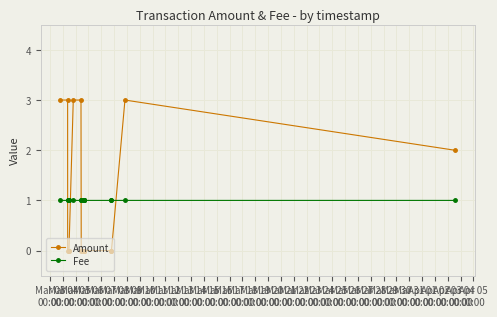

Which series has the largest range (max minus min)?

Amount